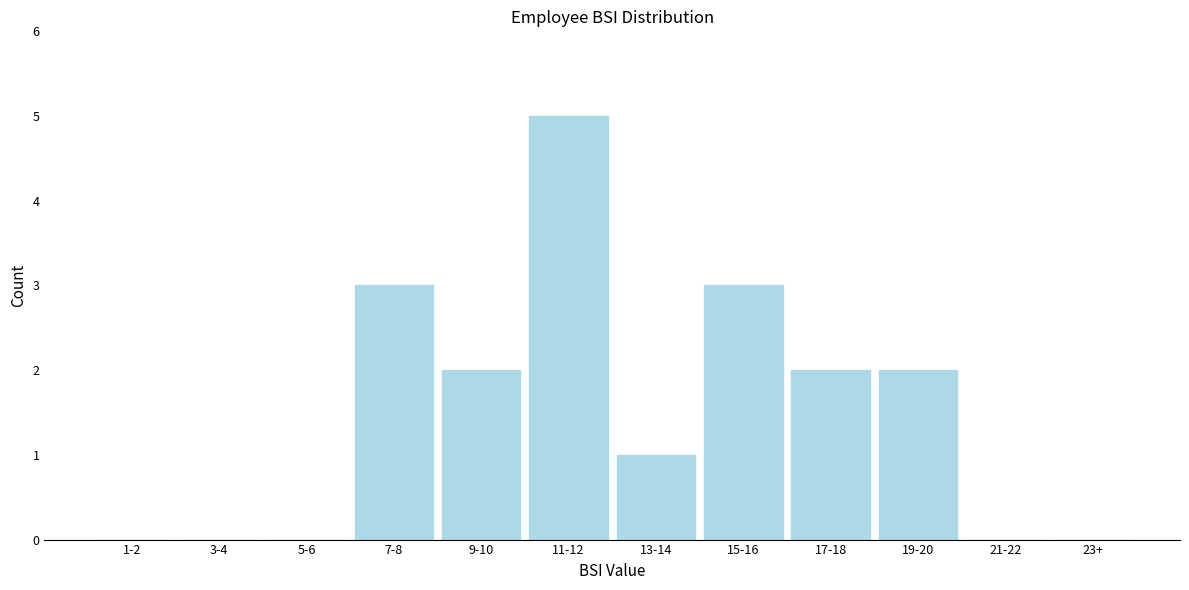

Reading left to right, list all the values displayed in this chart.

1-2=0	3-4=0	5-6=0	7-8=3	9-10=2	11-12=5	13-14=1	15-16=3	17-18=2	19-20=2	21-22=0	23+=0